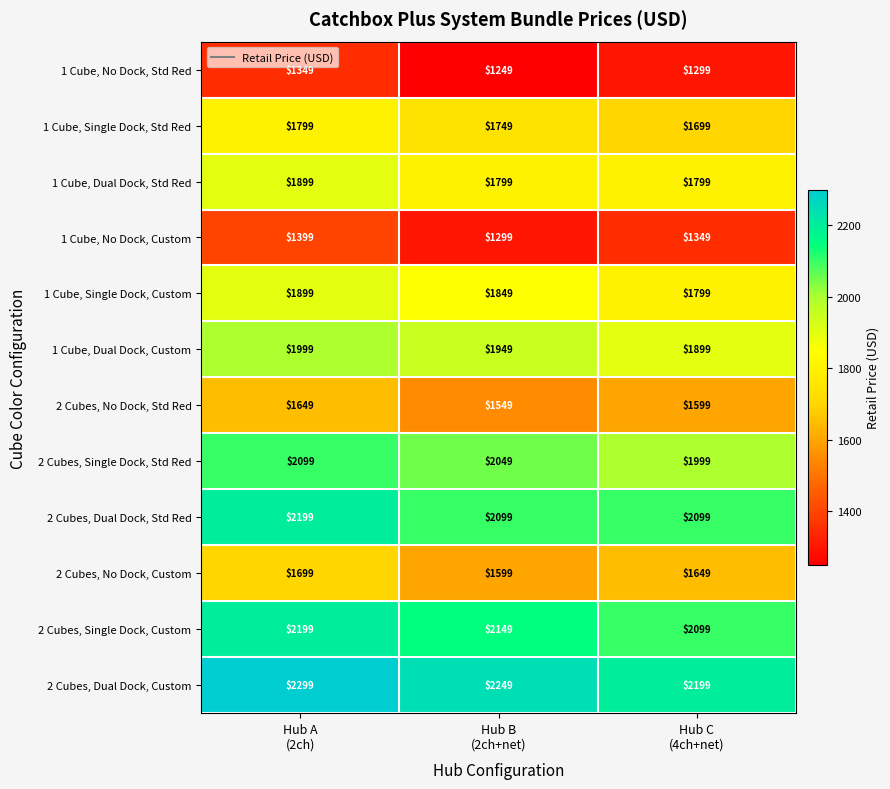

At how many categories does at least one series exceed 1755?

3